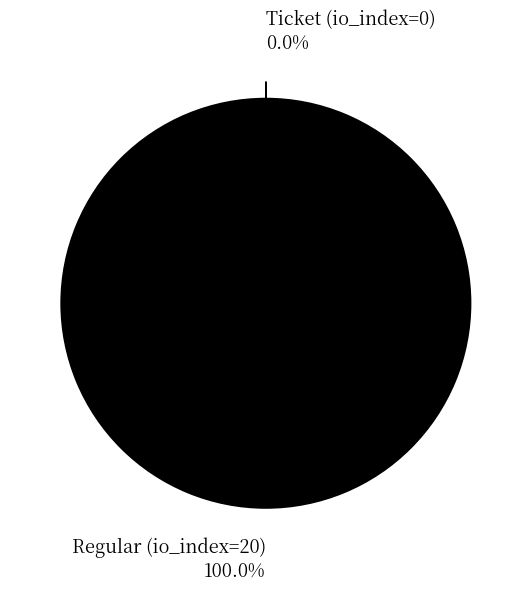

To the nearest percent, what is the difference between the largest and smallest slice percentages?

100%